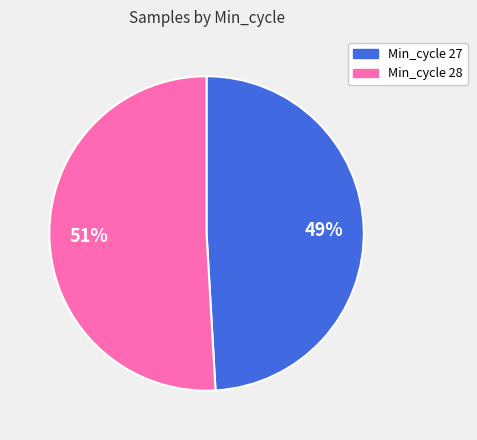

Is there a majority slice in this chart?

Yes